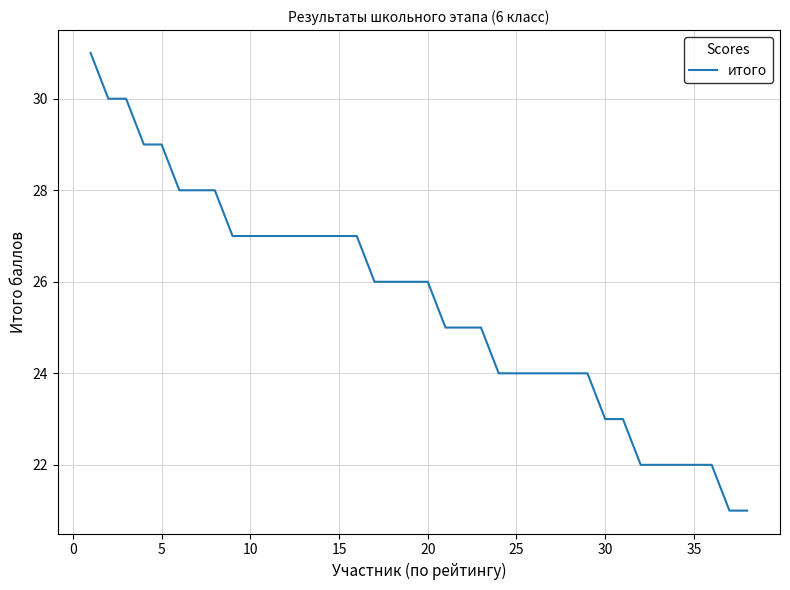

What is the greatest value displayed?

31